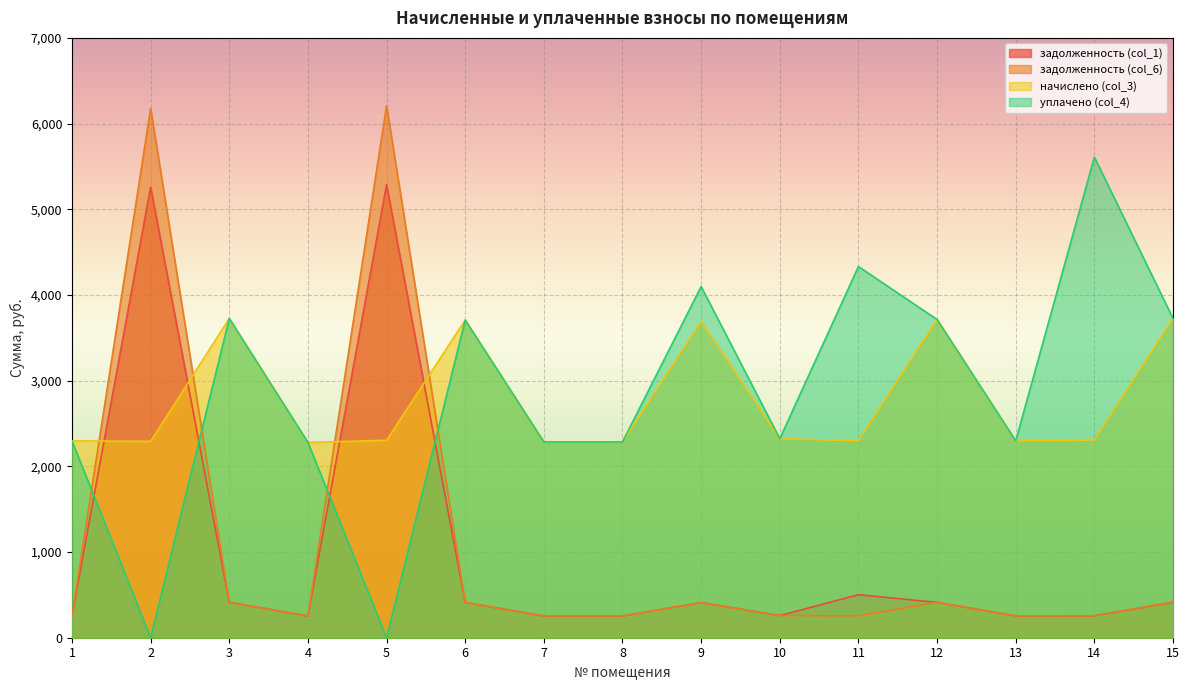

Is it true that задолженность (col_1) equals 414.0 at 15?

True